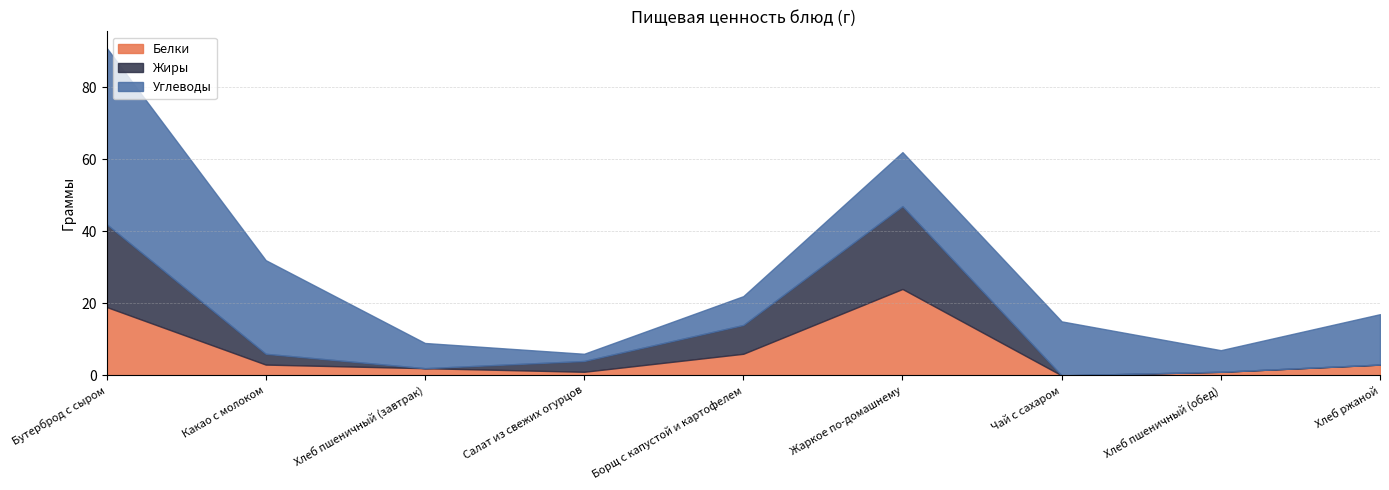

How many data points in Жиры are less than 3?

4